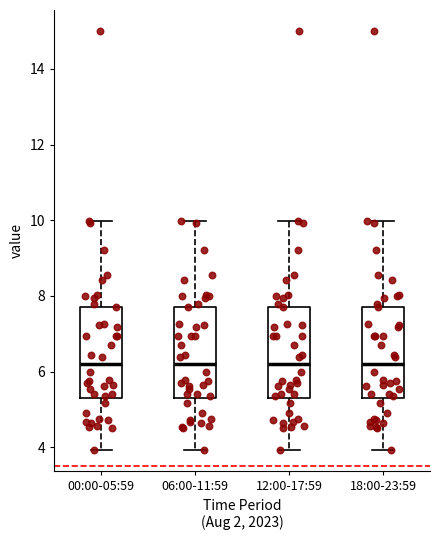

Reading left to right, transcribe this box plot: for each box, give where its median line is, the range the box spans, and where its two whiskers end, as read against the y-axis. The values are not printed on the chart, so give them approximately, as read against the axis.

00:00-05:59: median 6.2, box 5.4 to 7.8, whiskers 4.0 to 10.0
06:00-11:59: median 6.2, box 5.4 to 7.8, whiskers 4.0 to 10.0
12:00-17:59: median 6.2, box 5.4 to 7.8, whiskers 4.0 to 10.0
18:00-23:59: median 6.2, box 5.4 to 7.8, whiskers 4.0 to 10.0